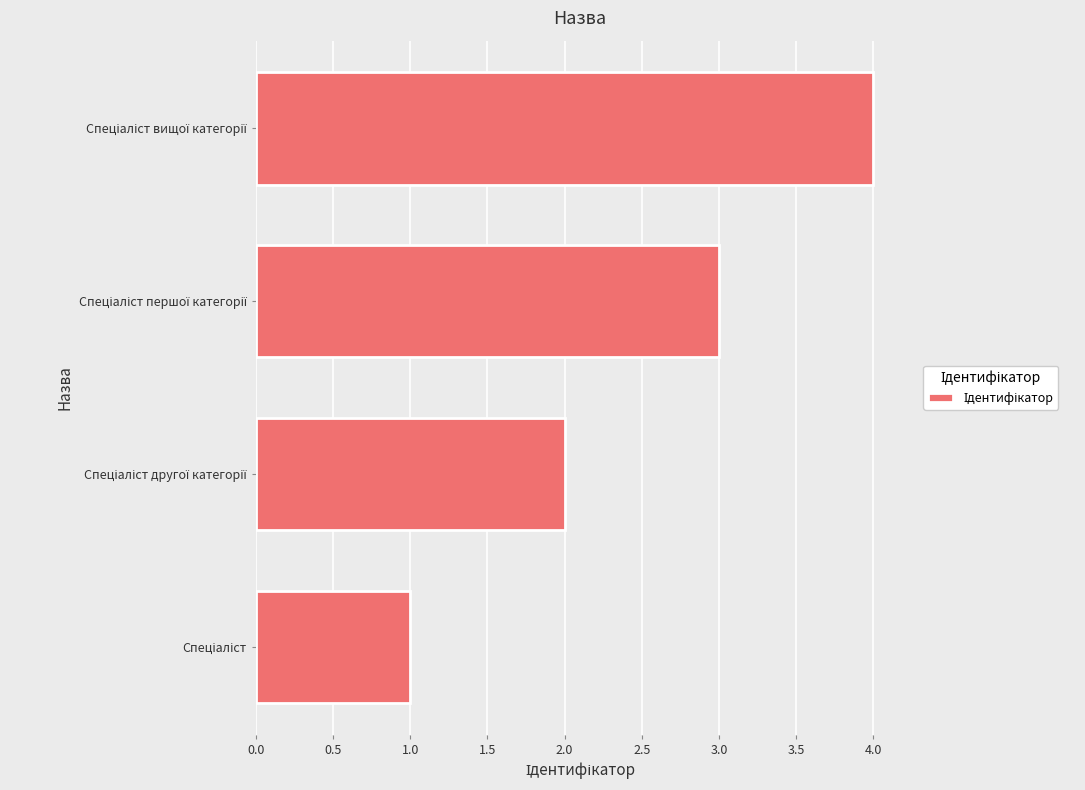

What is the minimum value shown in the chart?

1